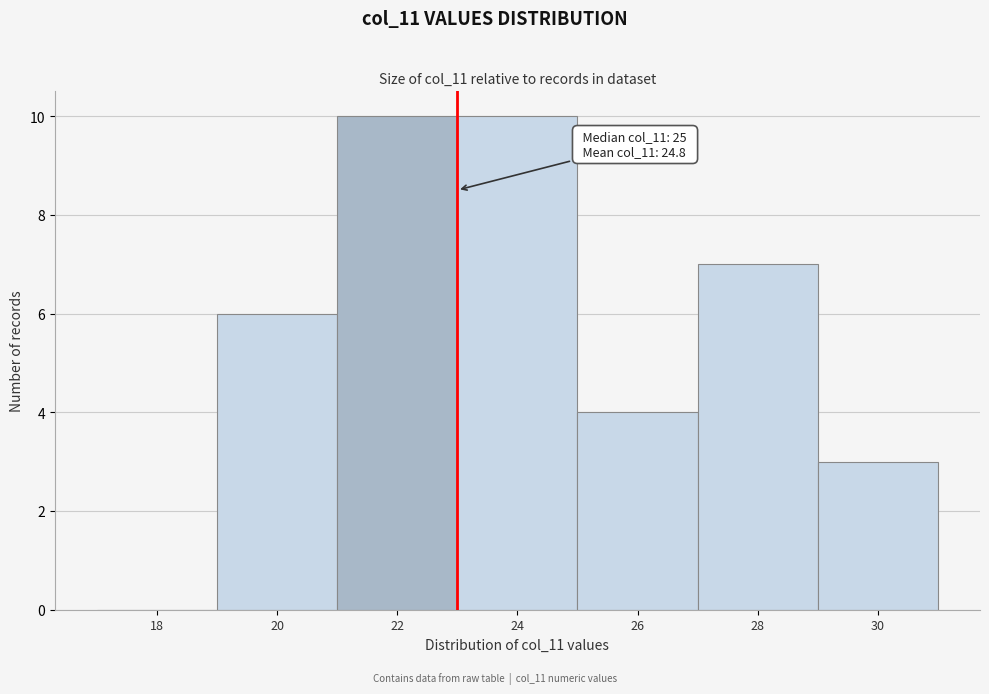

Reading left to right, what are all the values shown in this chart?

18=0	20=6	22=10	24=10	26=4	28=7	30=3